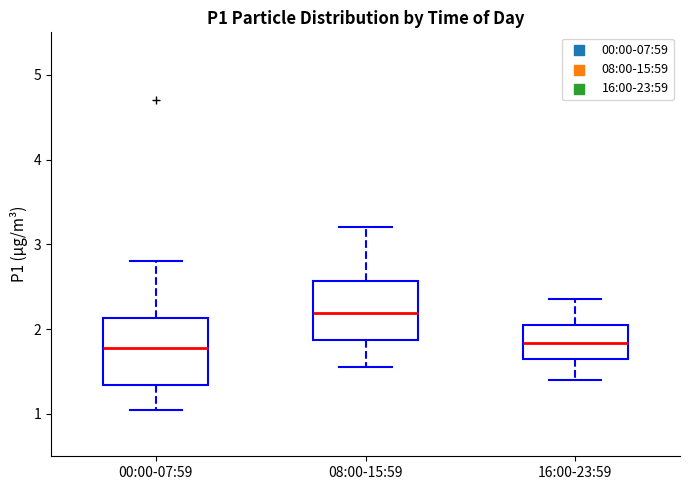

Reading left to right, transcribe this box plot: for each box, give where its median line is, the range the box spans, and where its two whiskers end, as read against the y-axis. The values are not printed on the chart, so give them approximately, as read against the axis.

00:00-07:59: median 1.8, box 1.3 to 2.1, whiskers 1.1 to 2.8
08:00-15:59: median 2.2, box 1.9 to 2.6, whiskers 1.6 to 3.2
16:00-23:59: median 1.8, box 1.7 to 2.1, whiskers 1.4 to 2.4